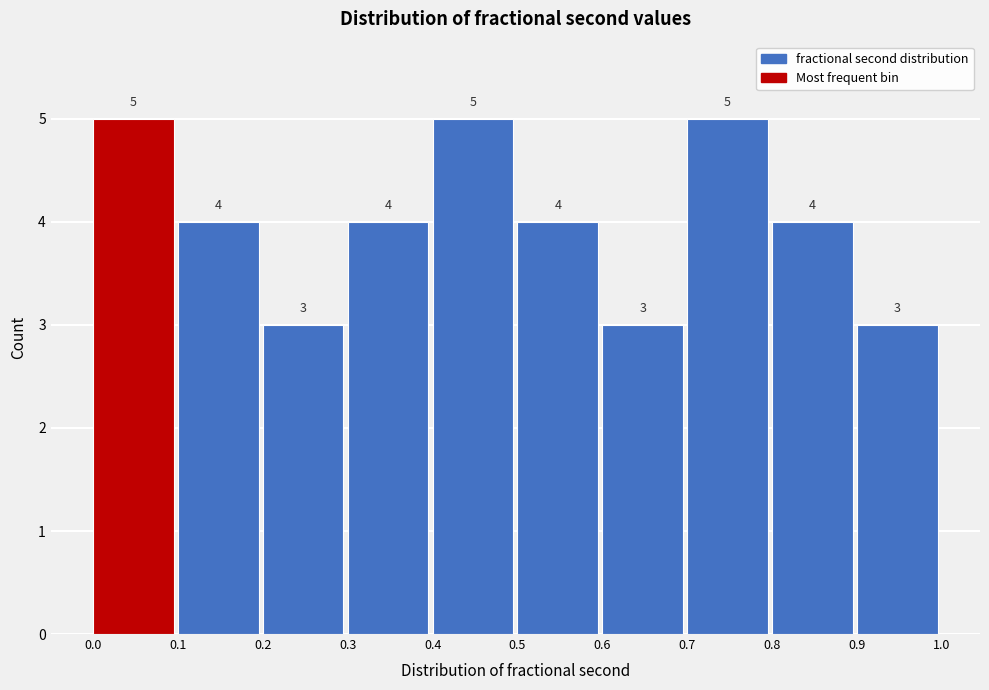

Reading left to right, transcribe this chart: for each bar, give the range it covers on the x-axis and its height.

0.0 to 0.1: 5
0.1 to 0.2: 4
0.2 to 0.3: 3
0.3 to 0.4: 4
0.4 to 0.5: 5
0.5 to 0.6: 4
0.6 to 0.7: 3
0.7 to 0.8: 5
0.8 to 0.9: 4
0.9 to 1.0: 3